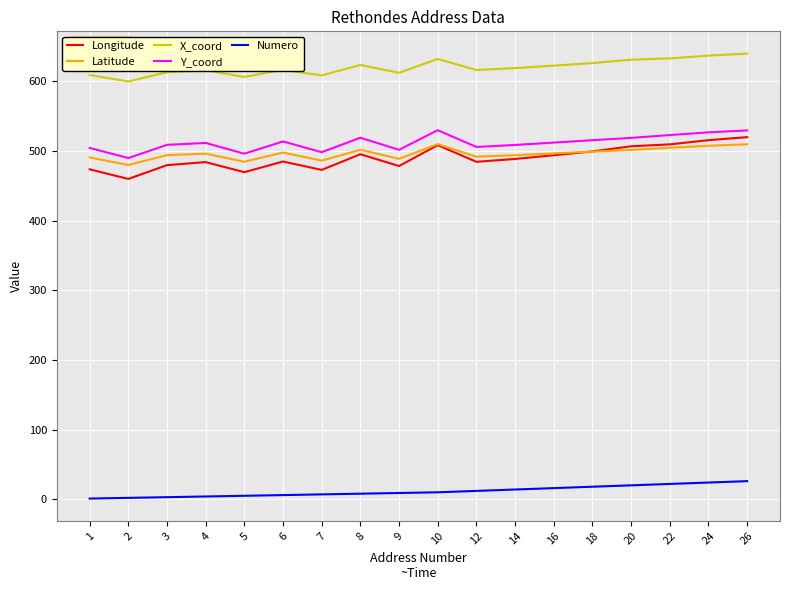

Which series has the largest total across all categories?

X_coord